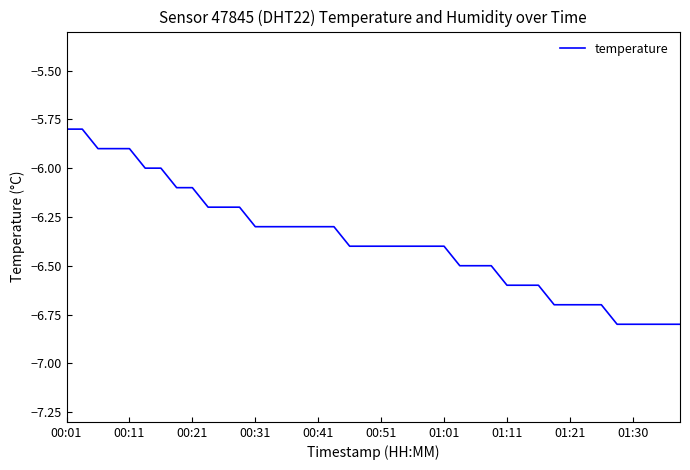

What is the difference between the maximum and minimum values?

1.0